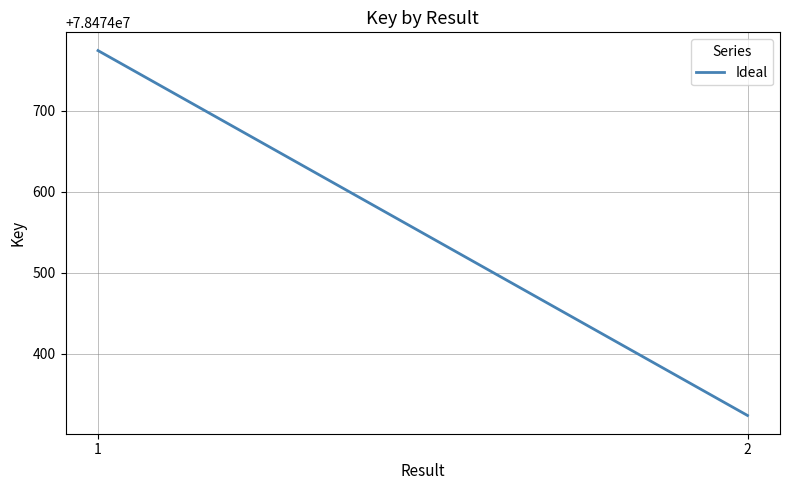

The chart shows a value of 78474324 at 2. True or false?

True